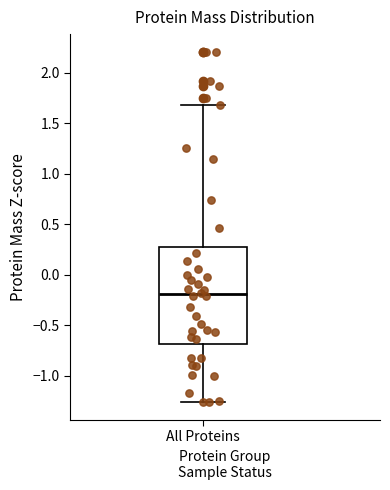

Where does the lower whisker of the box for All Proteins end on the y-axis? The values are not printed on the chart, so give them approximately, as read against the axis.

-1.25